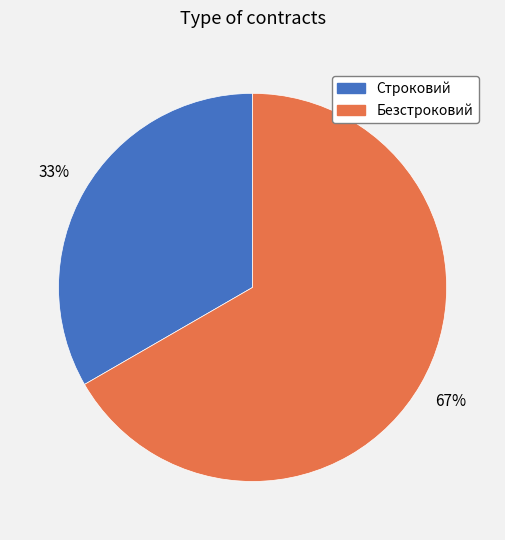

Combined, do Безстроковий and Строковий account for over 50%?

Yes